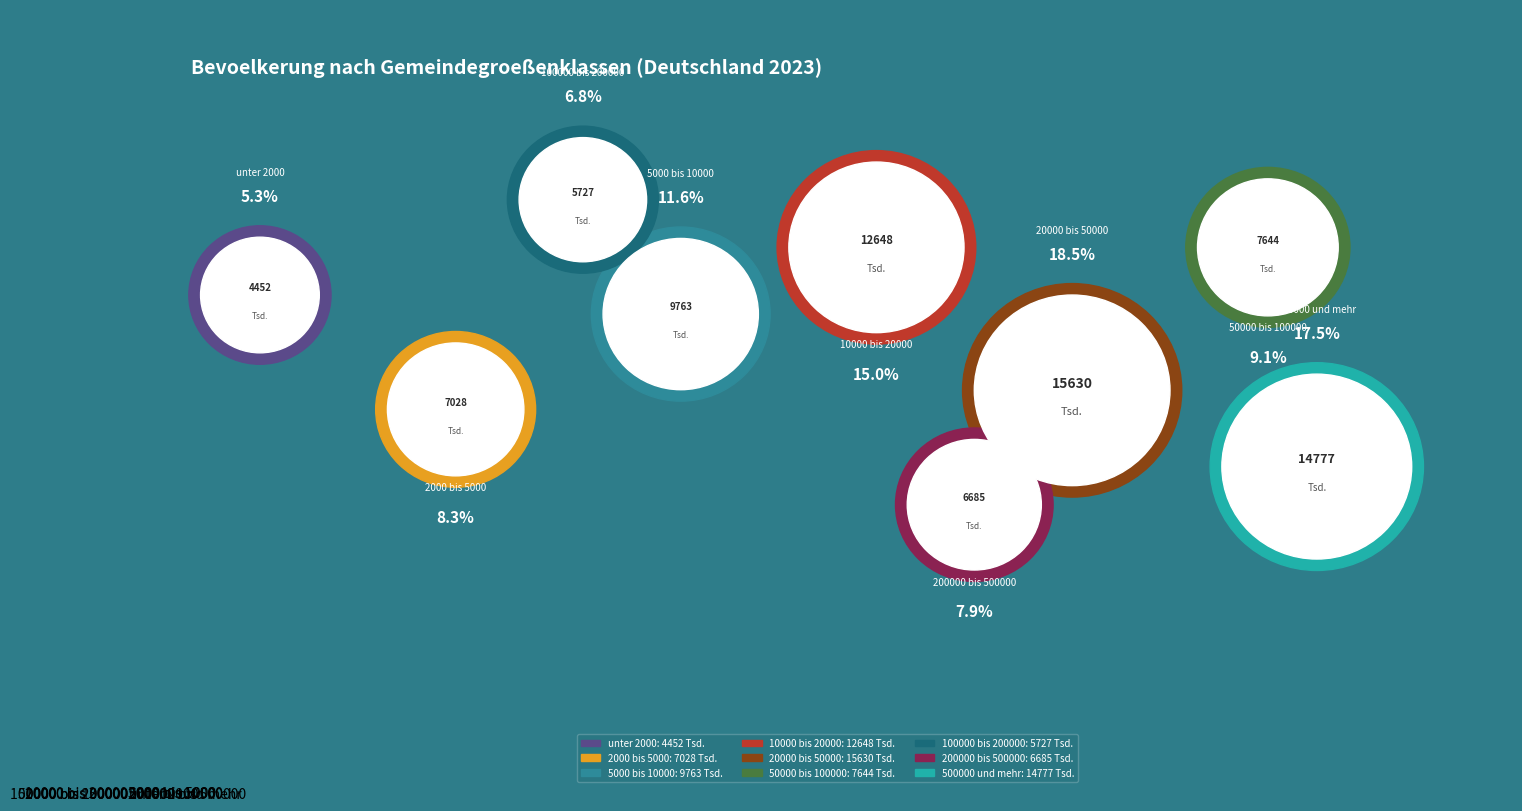

Does 500000 und mehr account for over 50% of the chart?

No